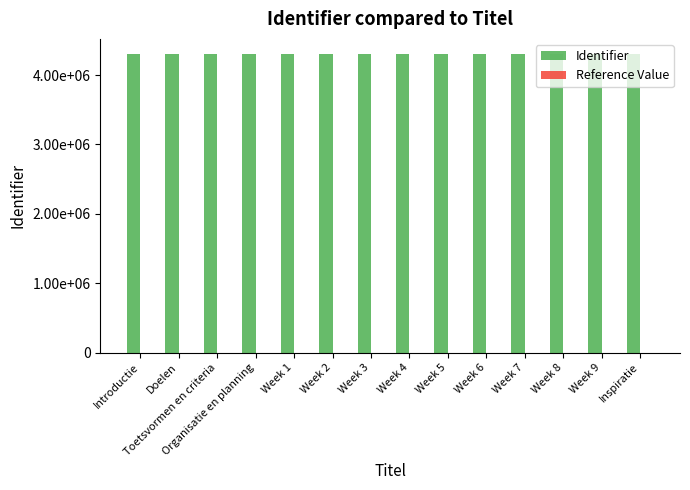

At which label does Identifier reach its peak?

Inspiratie